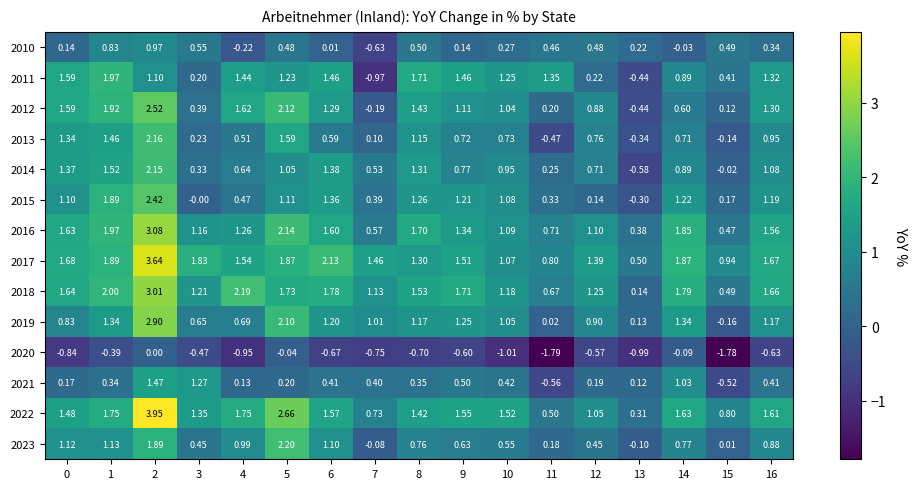

Is the value of 2016 at 0 greater than the value of 2018 at 10?

Yes